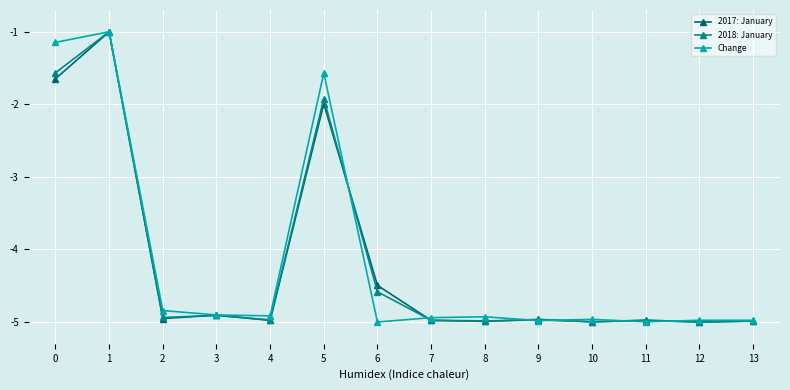

The Change series shows -5.0 at 13. True or false?

True